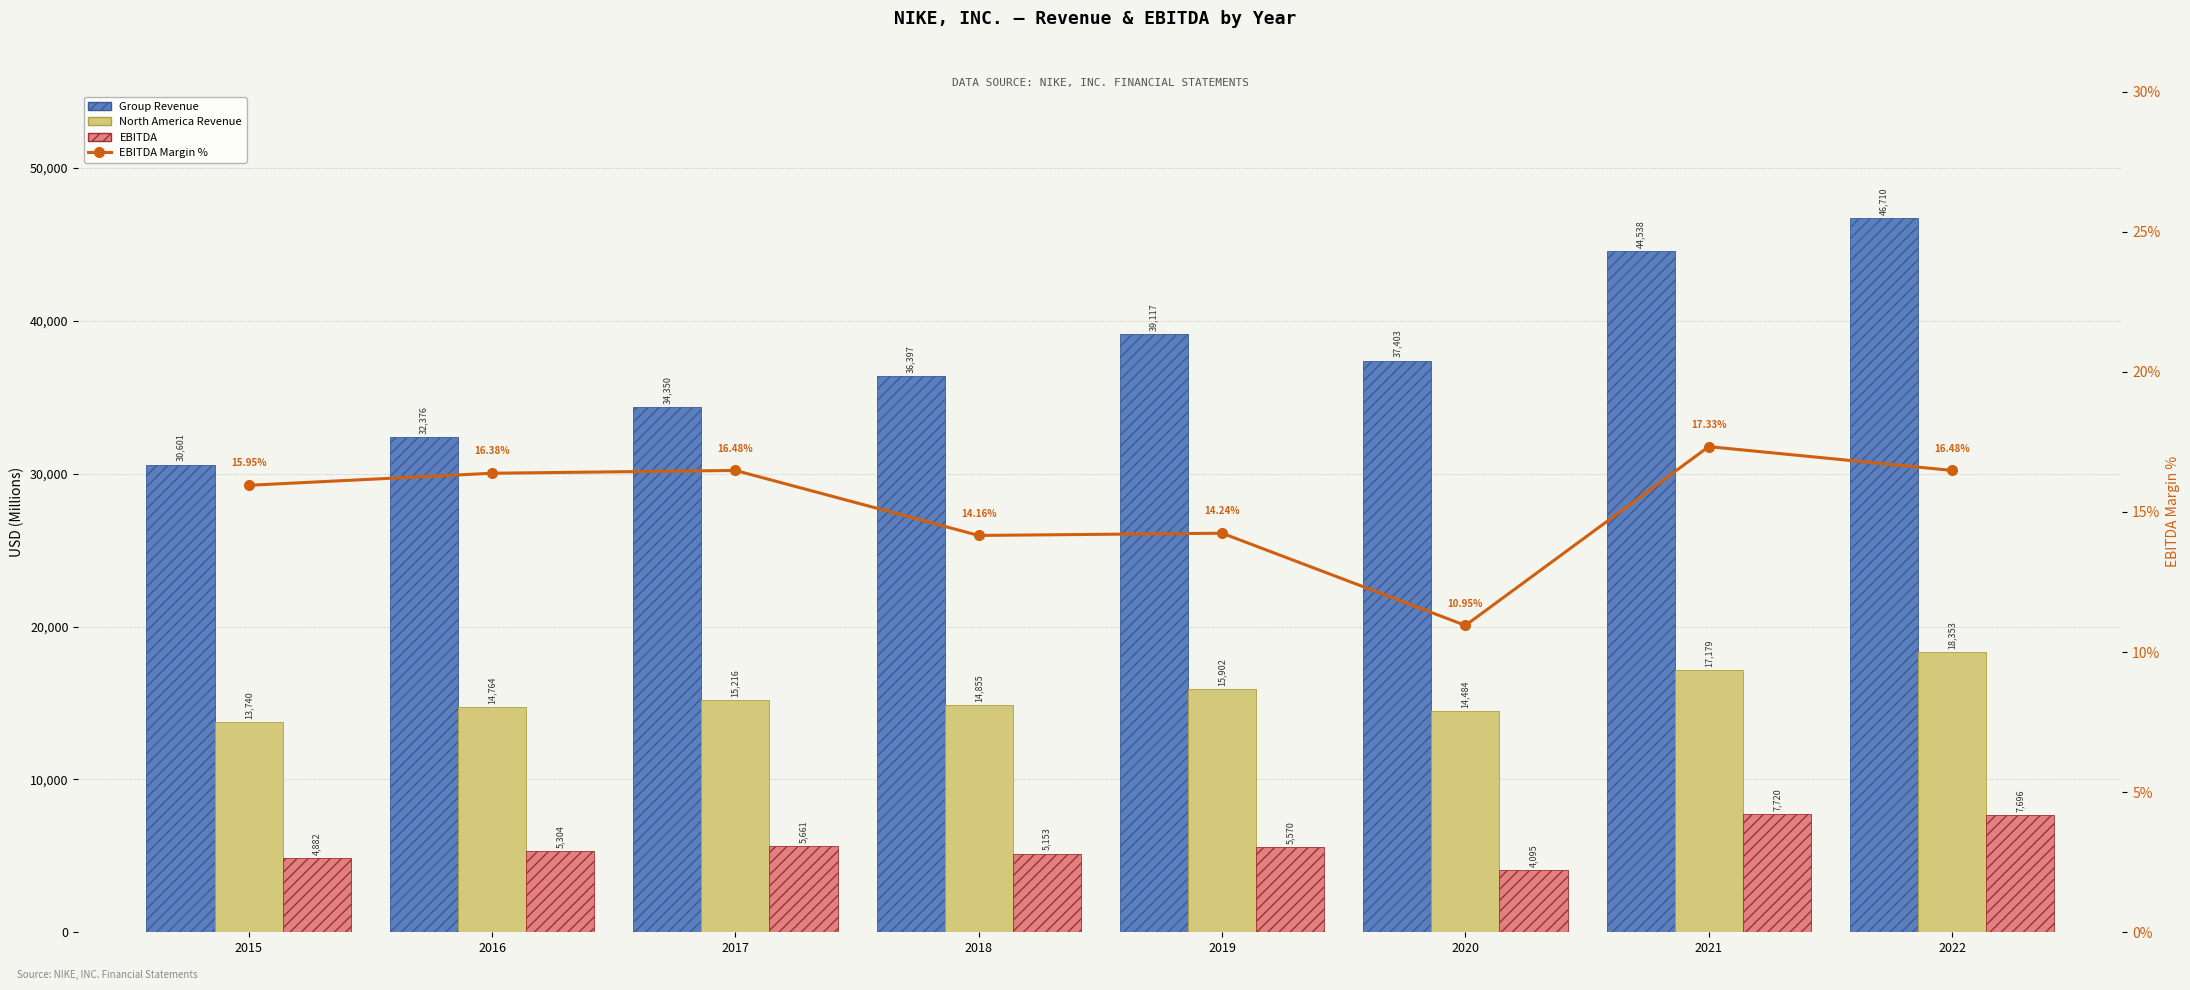

What value does the Group Revenue series have at 2022?

46710.0